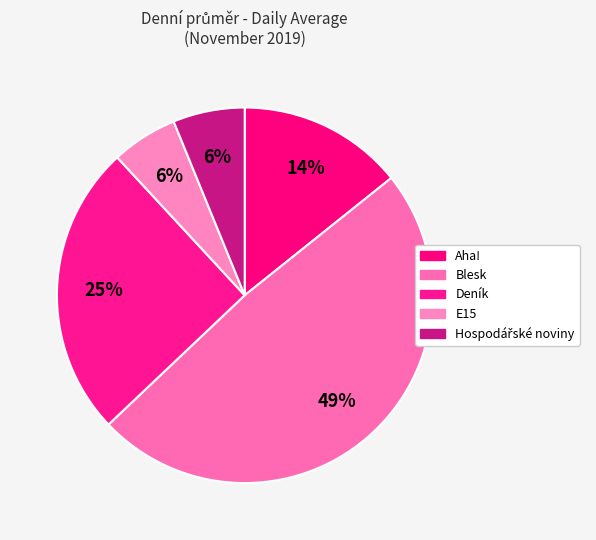

Which has a higher value, Blesk or Aha!?

Blesk